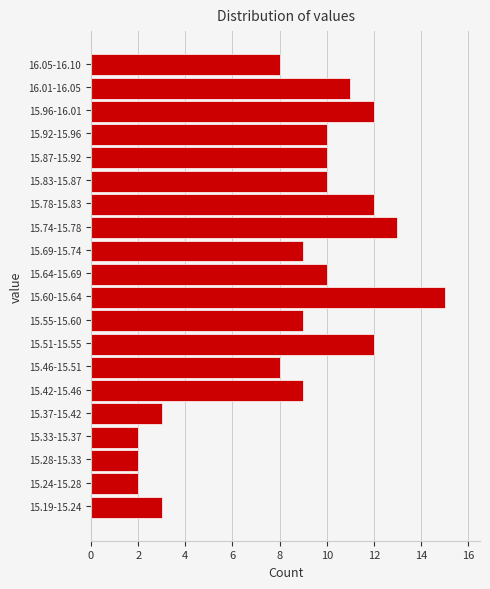

Reading bottom to top, what are all the values shown in this chart?

3	2	2	2	3	9	8	12	9	15	10	9	13	12	10	10	10	12	11	8